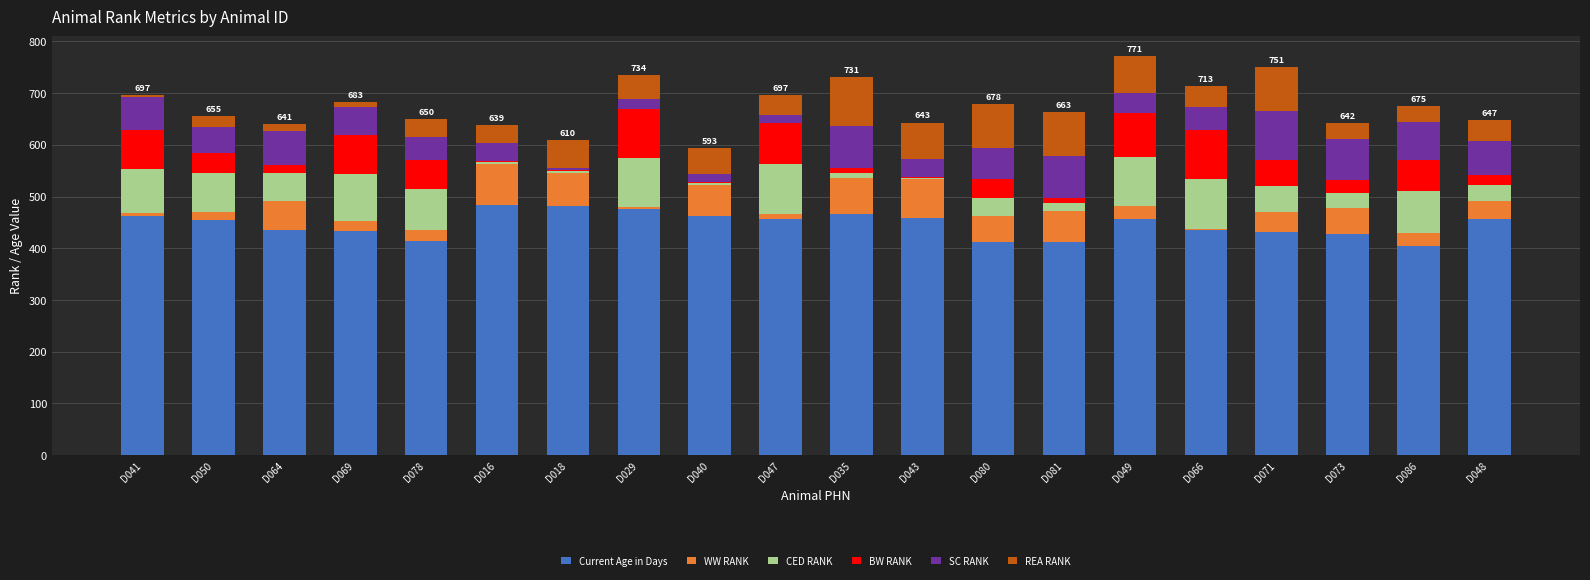

True or false: Current Age in Days has a value of 183 at D040.

False